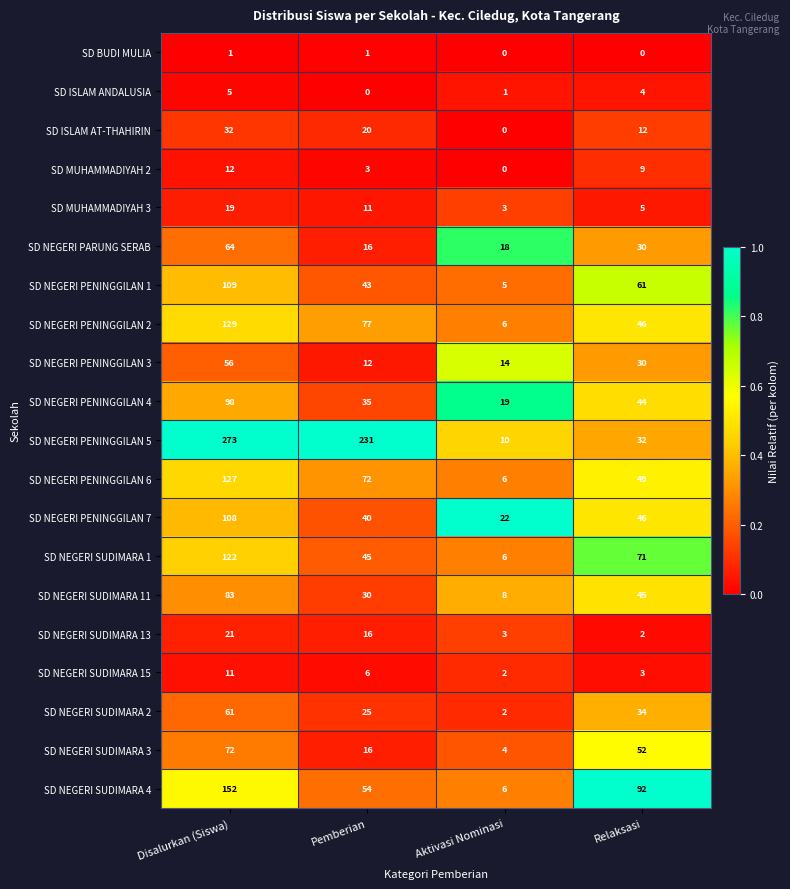

Is it true that SD NEGERI SUDIMARA 1 equals 45 at Pemberian?

True